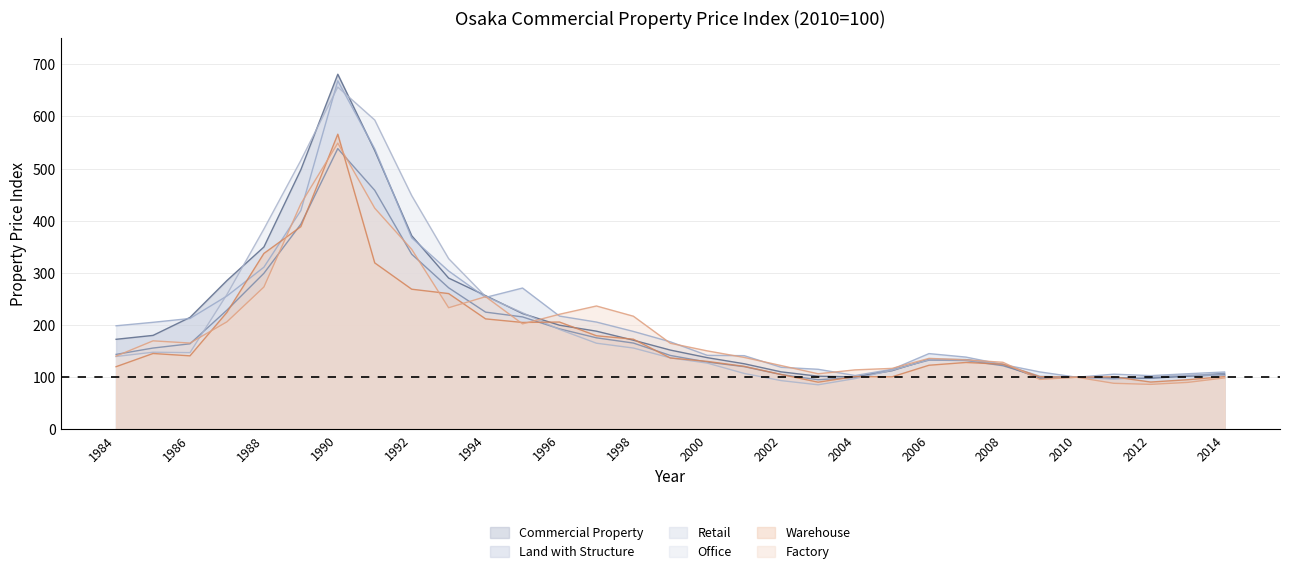

Rank the series at 1985 from highest to lowest value.

Retail, Commercial Property, Factory, Land with Structure, Office, Warehouse